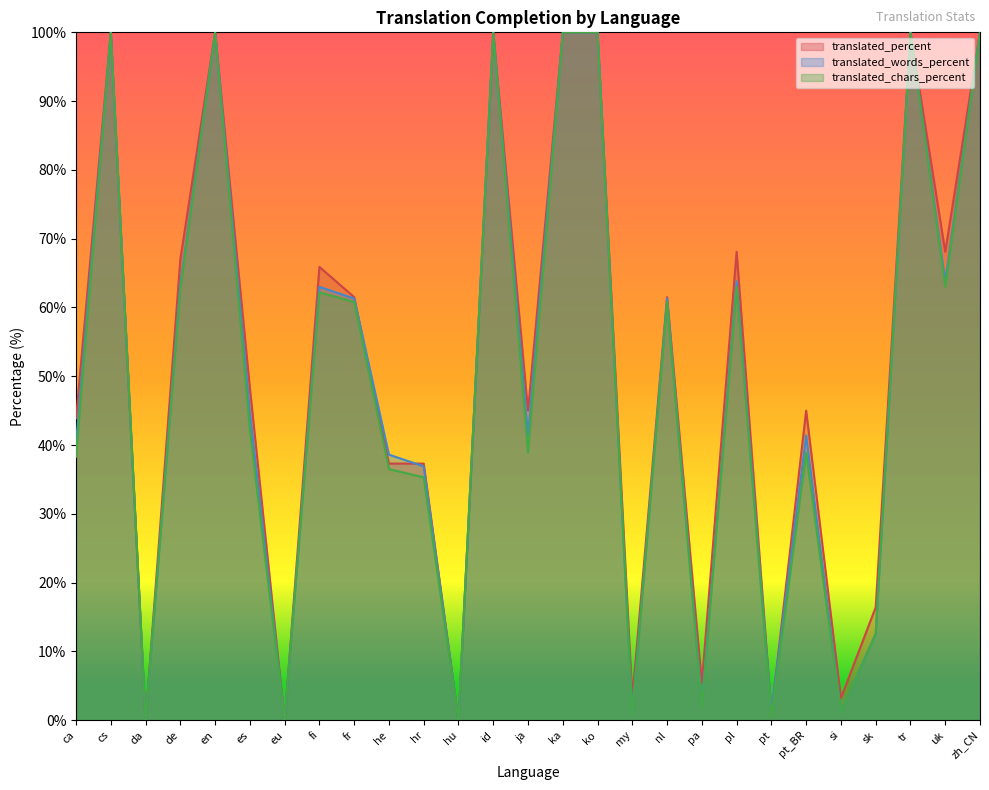

Rank the series at zh_CN from lowest to highest value.

translated_percent, translated_words_percent, translated_chars_percent